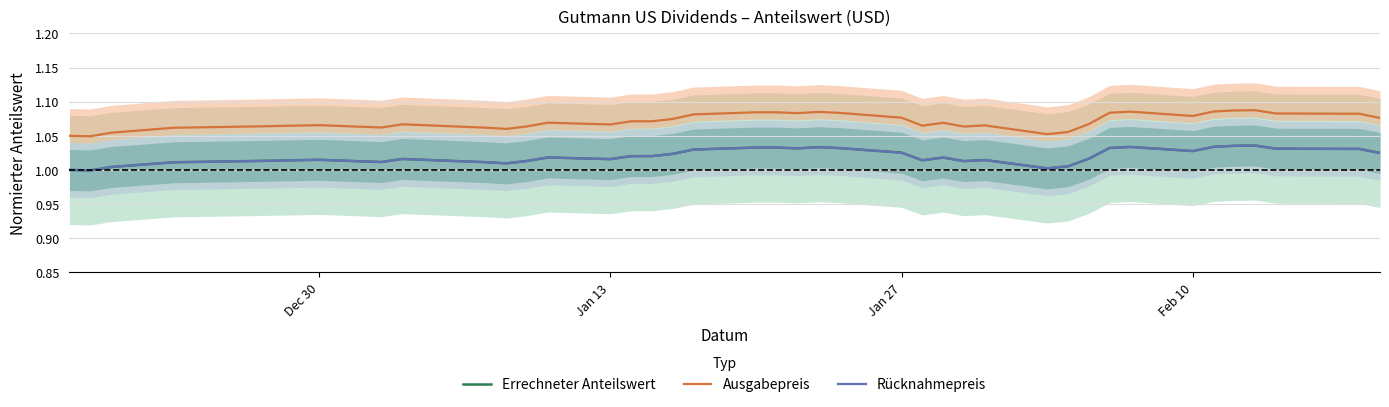

True or false: Errechneter Anteilswert has more than 1 interior local peaks.

True